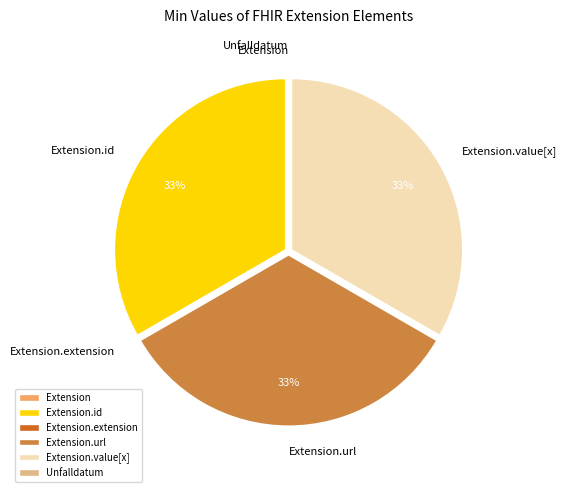

Does any single category account for the majority?

No